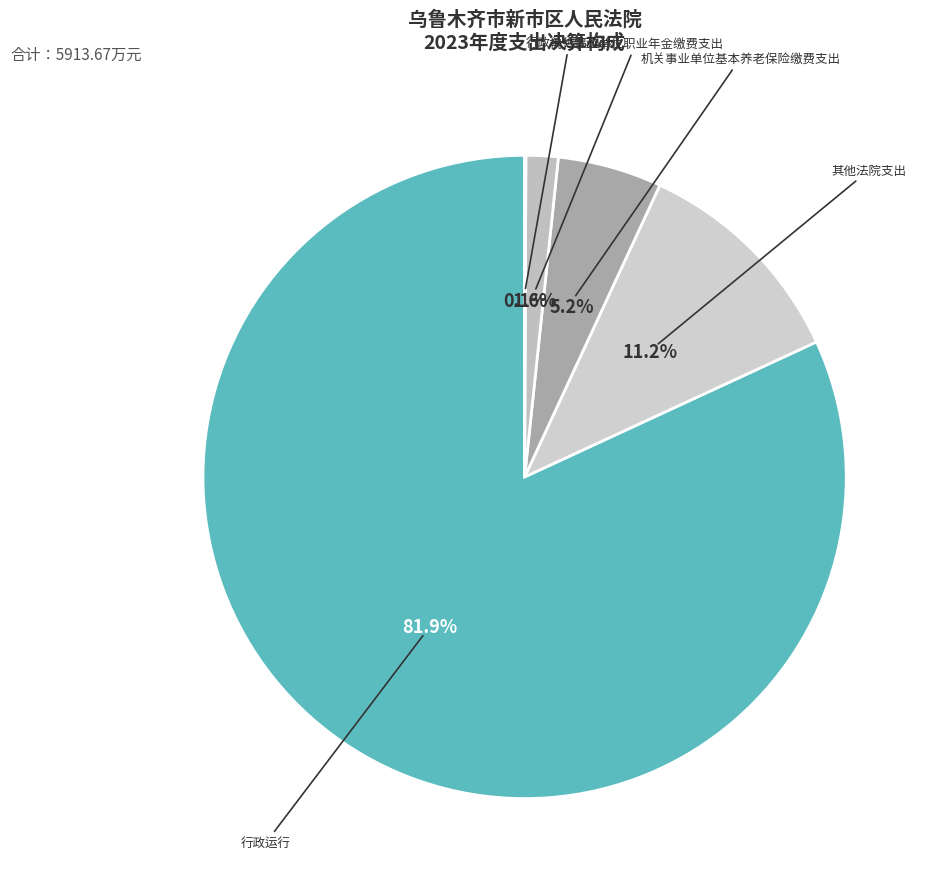

To the nearest percent, what is the difference between the largest and smallest slice percentages?

82%